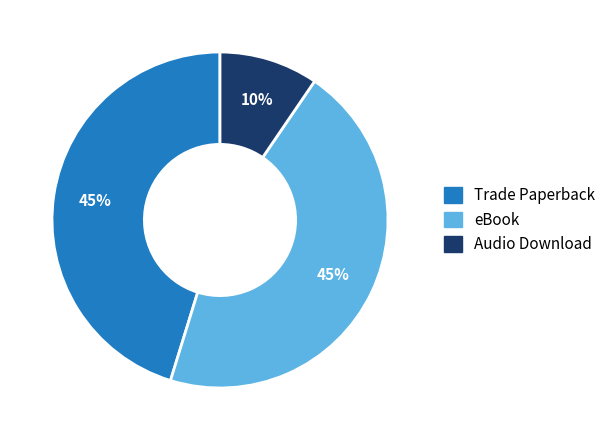

Count the number of slices in the pie.

3